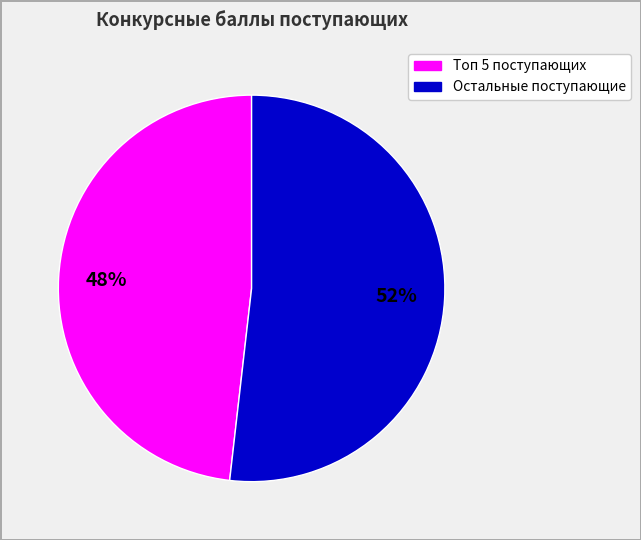

Does any single category account for the majority?

Yes